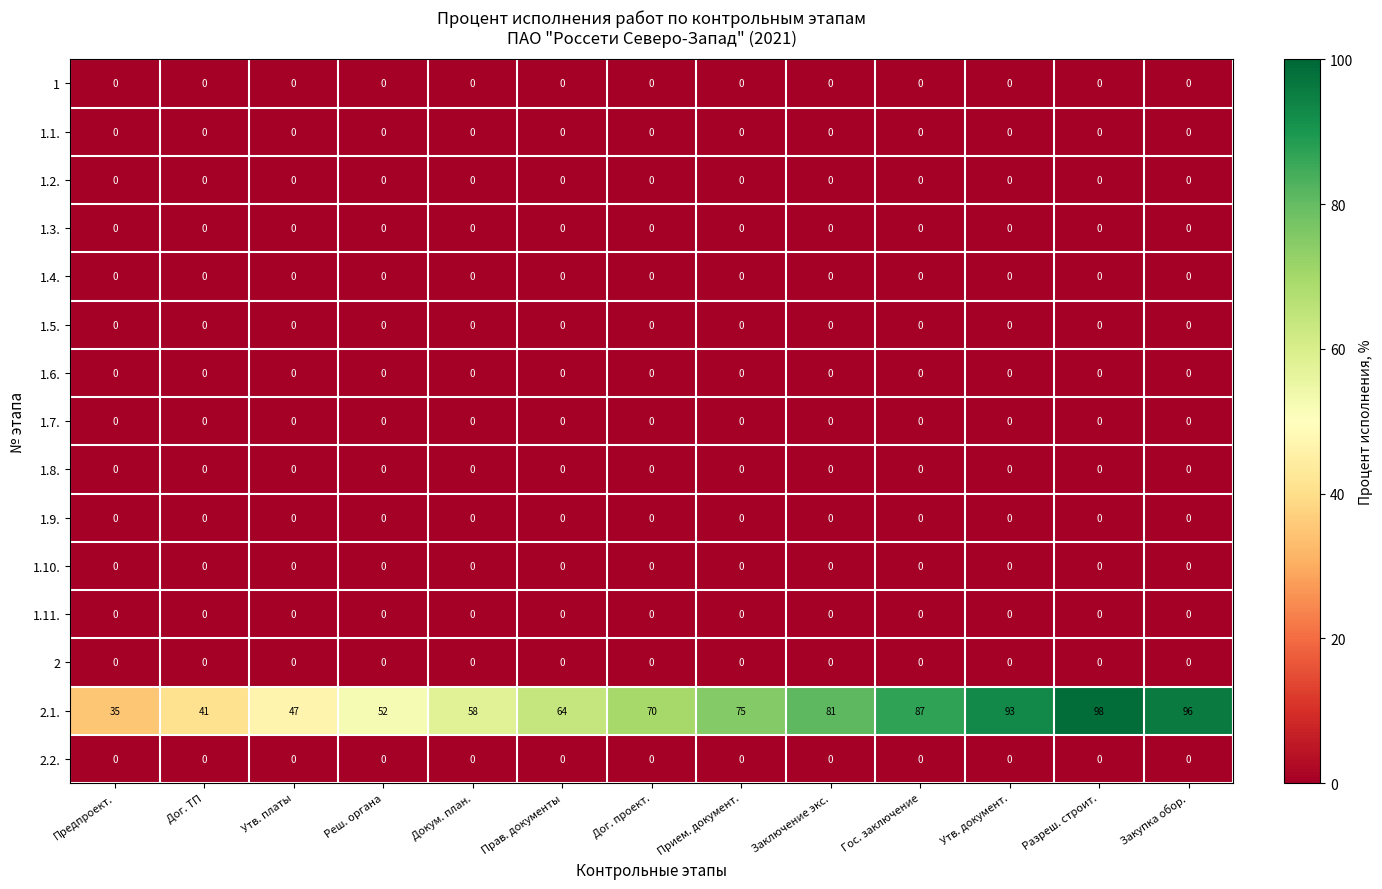

At which category does the chart reach its peak across all series?

Разреш. строит.